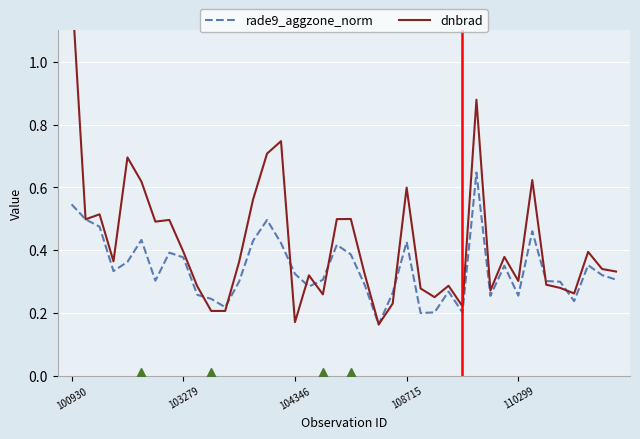

Is it true that rade9_aggzone_norm equals 0.5 at 100930?

True